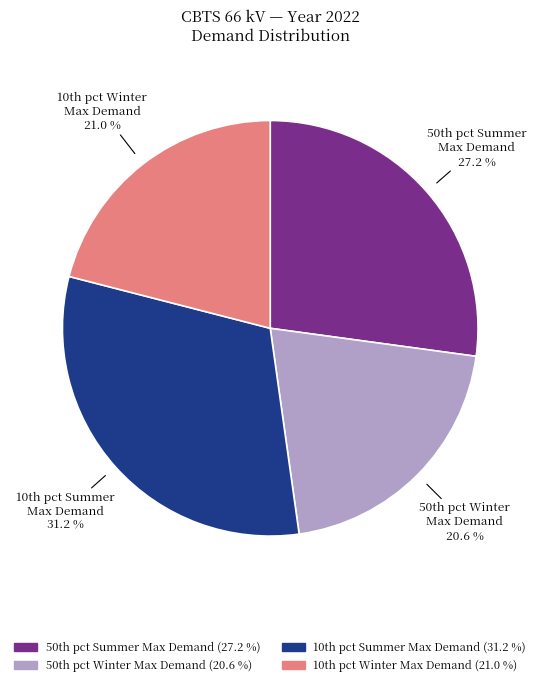

Is there any slice that represents more than half of the pie?

No